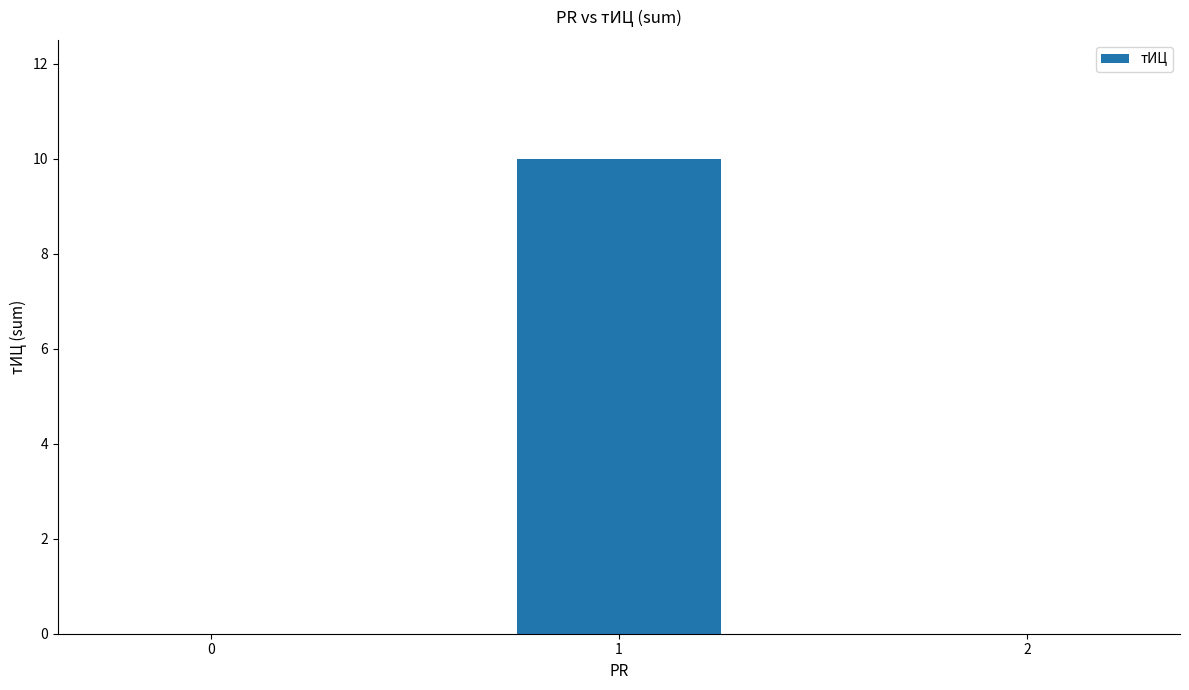

What is the change in value from 1 to 2?

-10